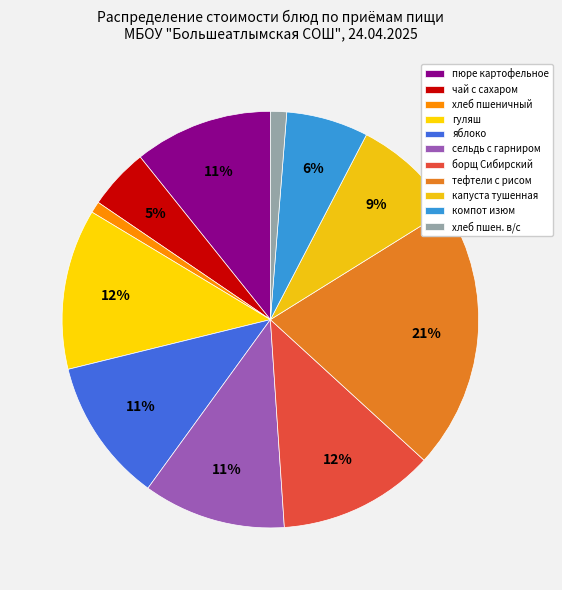

Is the sum of компот изюм and тефтели с рисом greater than half?

No